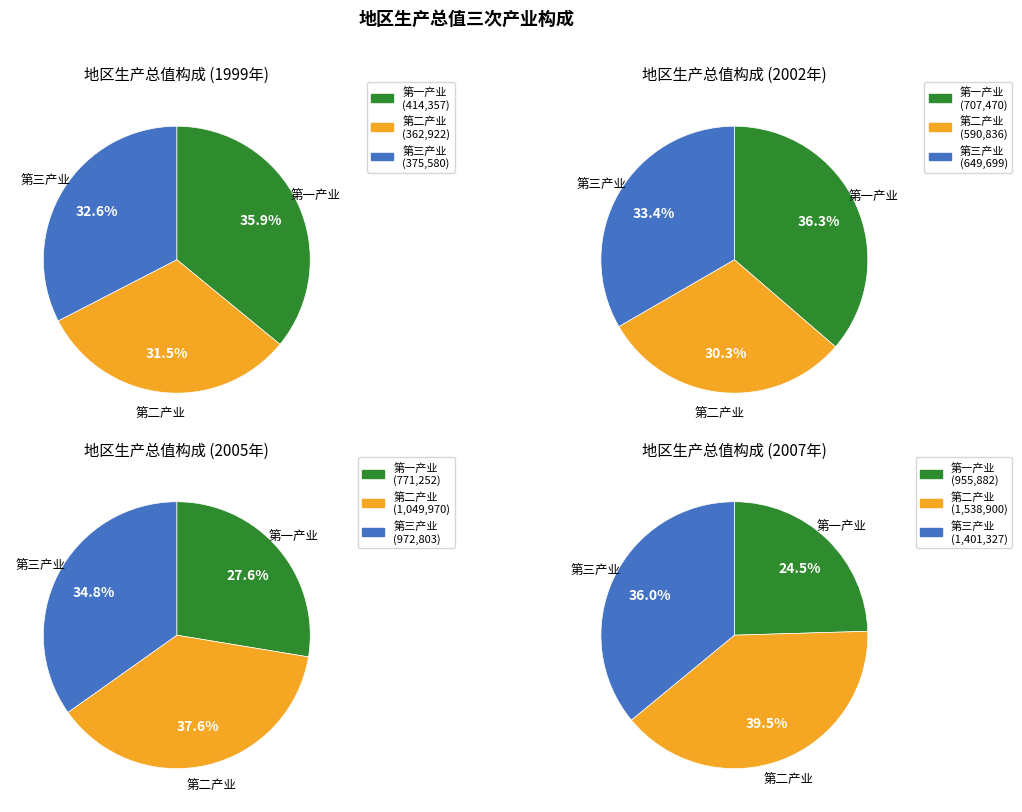

What is the difference between the highest and lowest values at 2002年?

116634